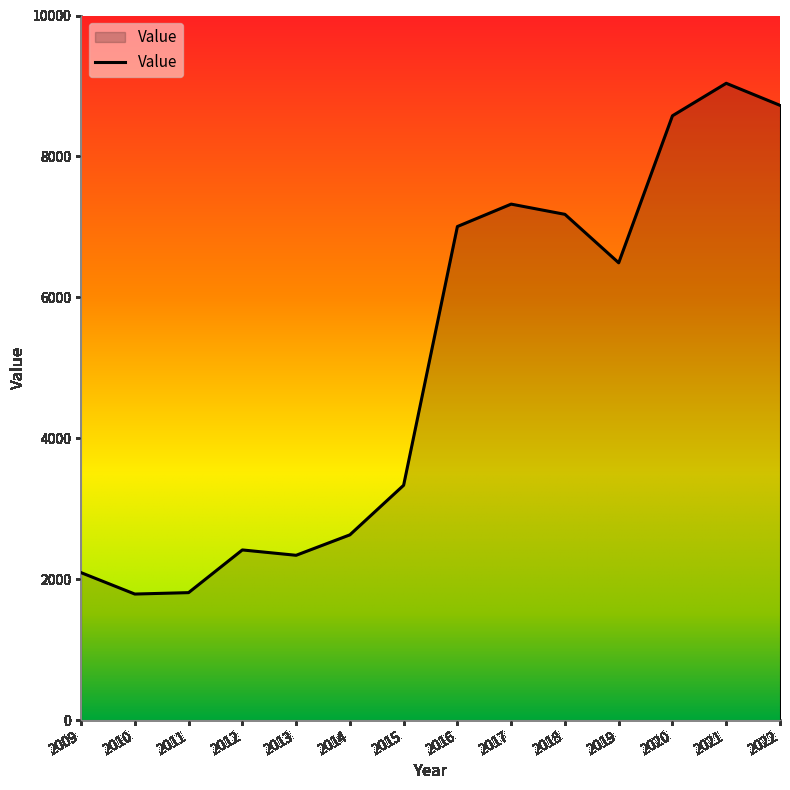

Is it true that the value at 2011 is 2456?

False